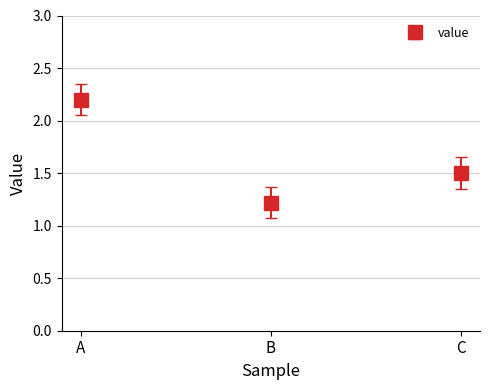

Where is the data nearest to the value 1?

B